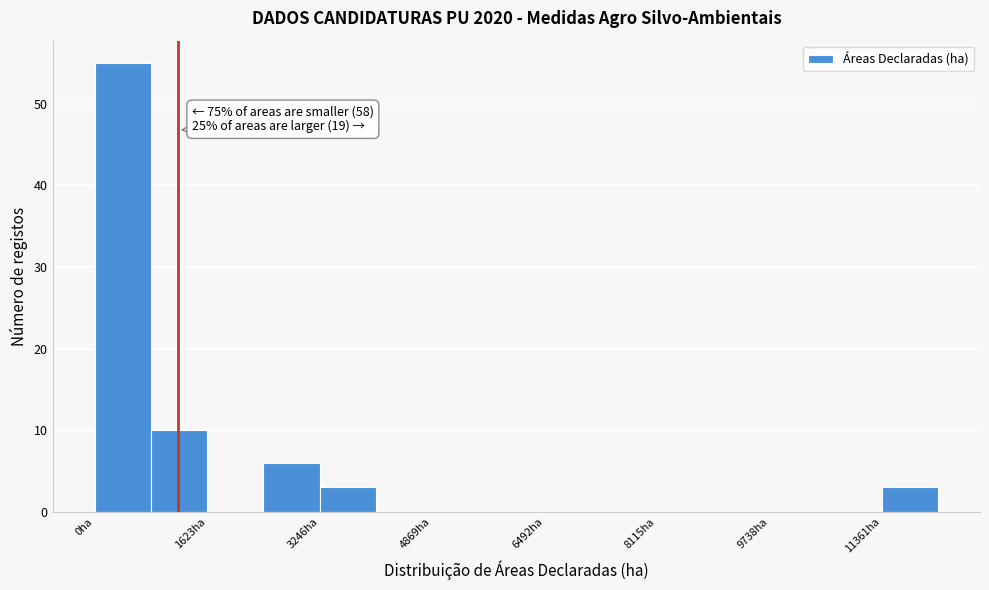

Which range on the x-axis has the tallest bar?

0 to 800